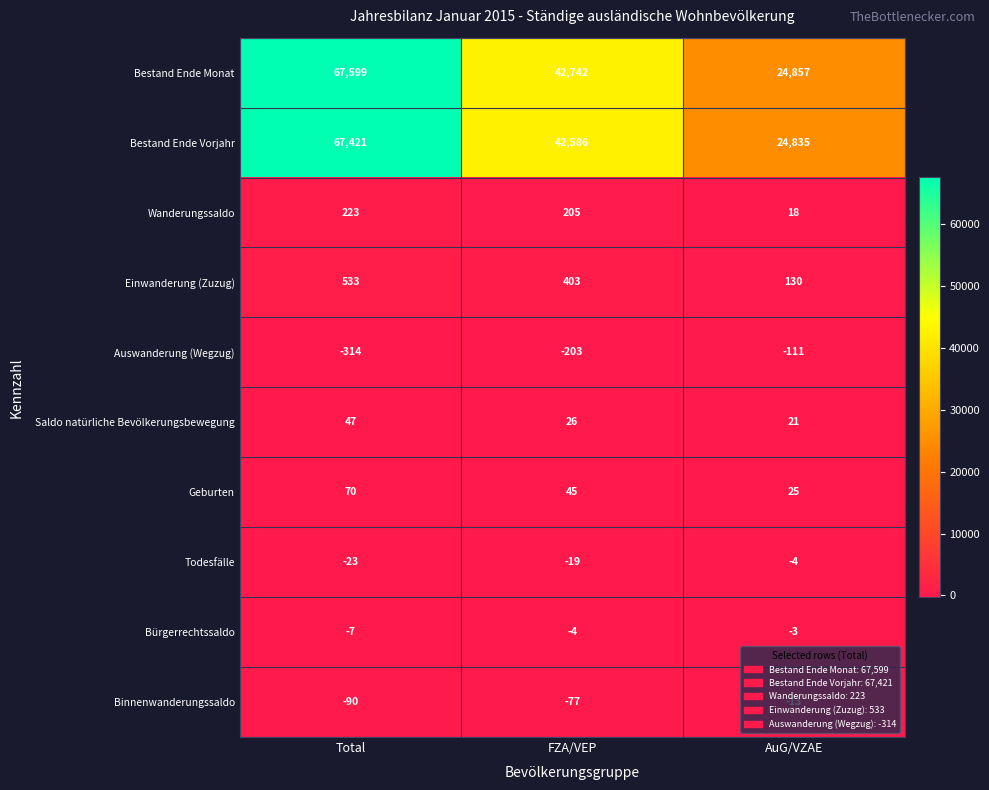

At how many categories does at least one series exceed 25766?

2